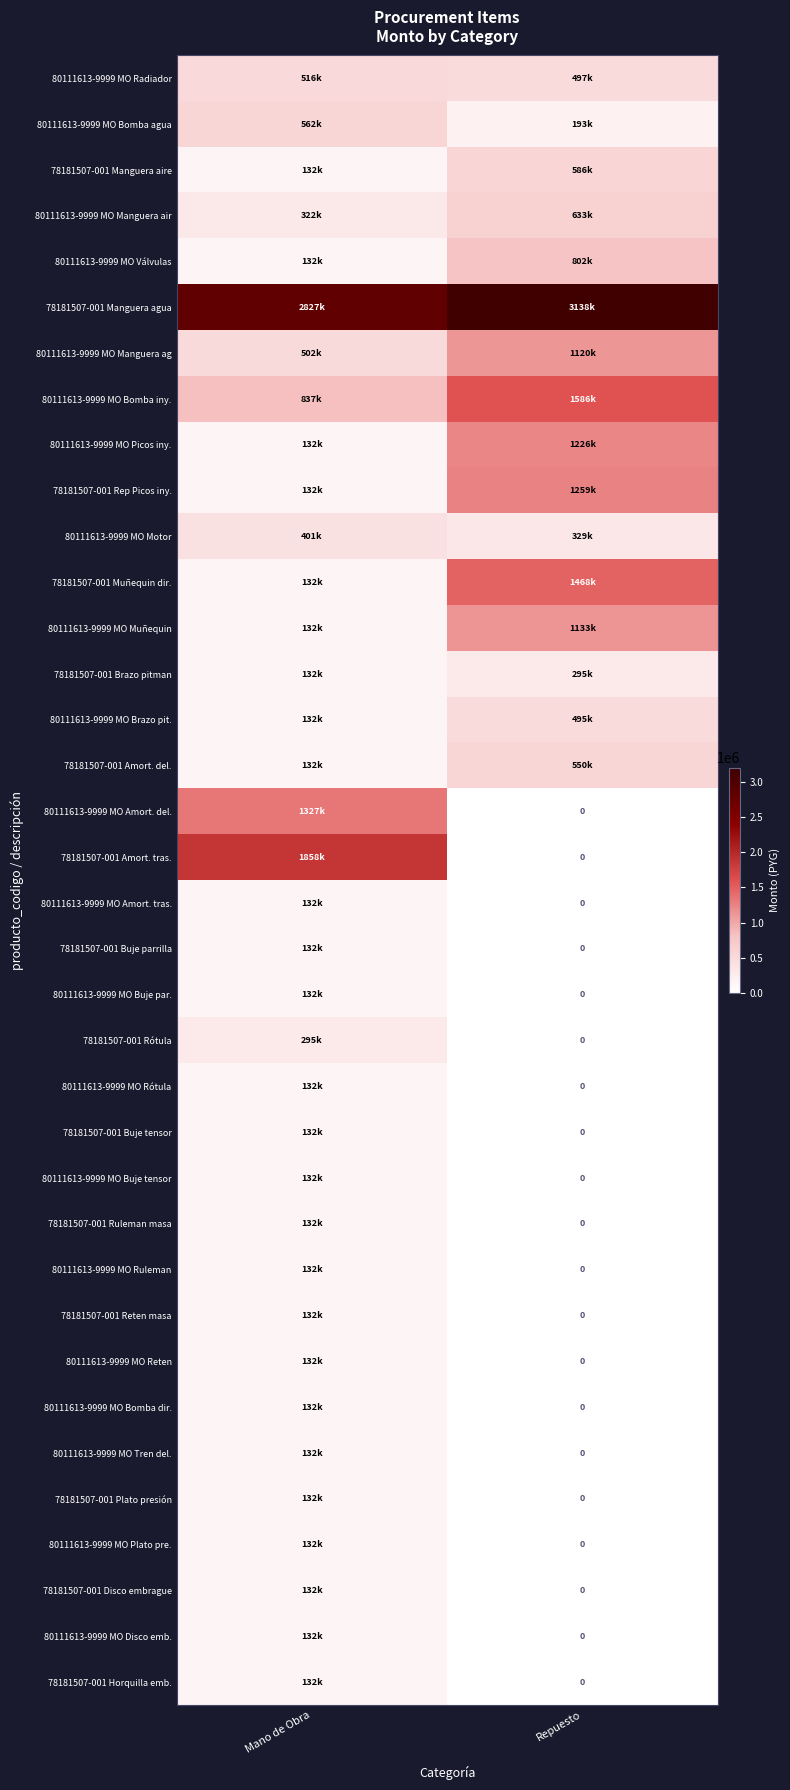

Is the value of 80111613-9999 MO Picos iny. at Repuesto greater than the value of 78181507-001 Muñequin dir. at Mano de Obra?

Yes